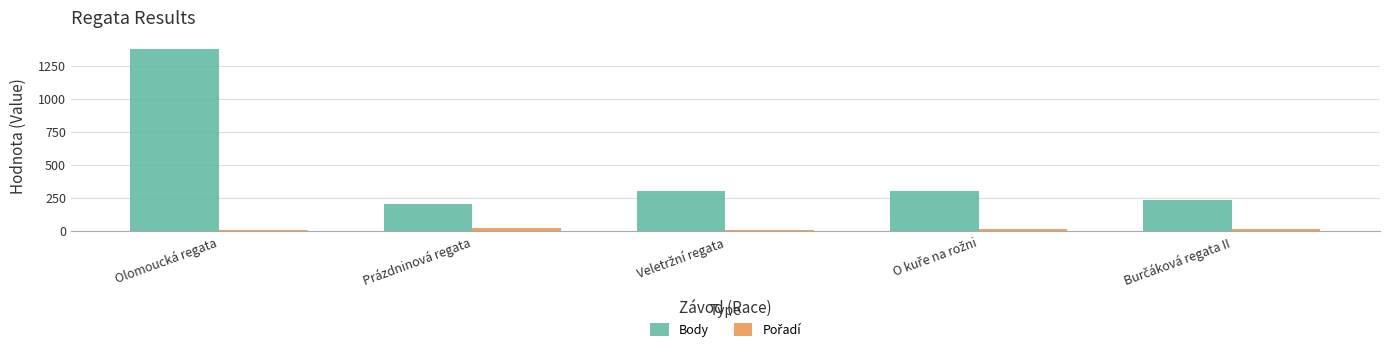

Which series has the widest spread of values?

Body